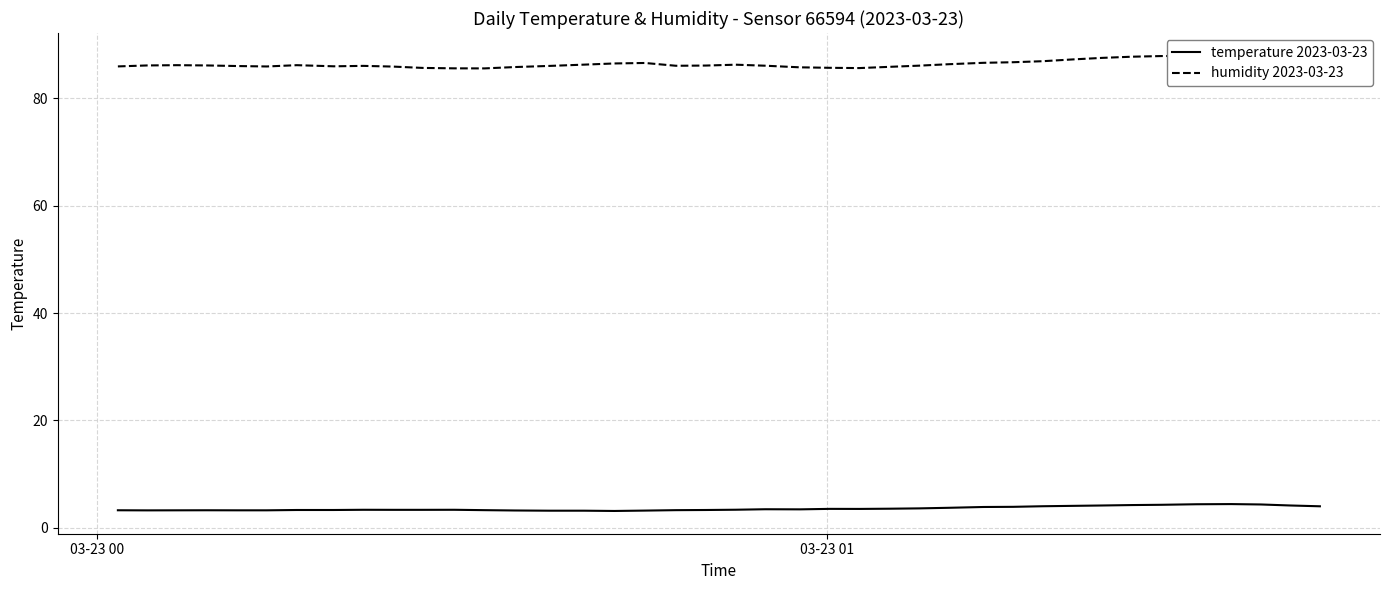

List the series in order of their peak value, lowest first.

temperature 2023-03-23, humidity 2023-03-23